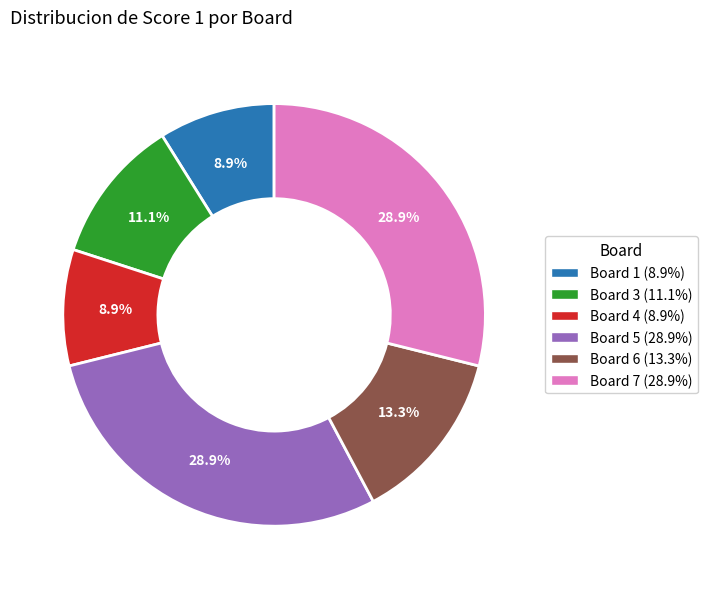

Is there a majority slice in this chart?

No